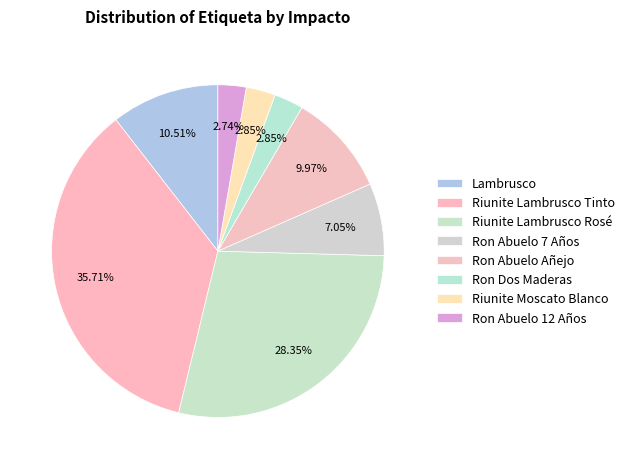

Count the number of slices in the pie.

8